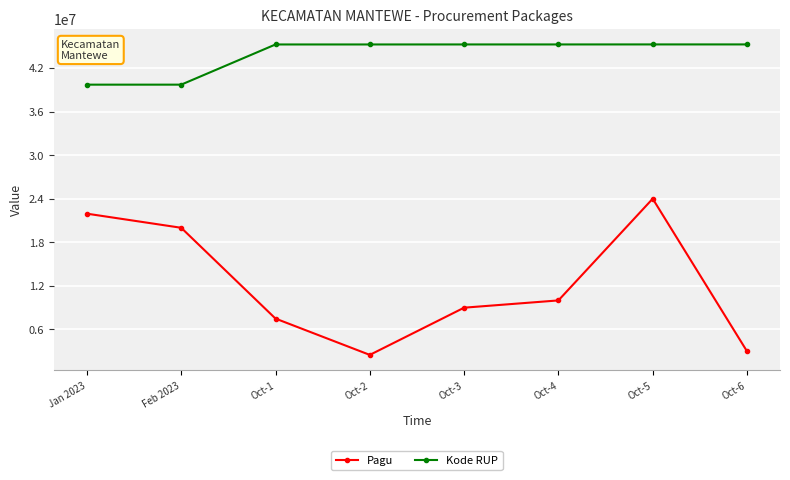

What is the sum of the Pagu values at Oct-4 and Oct-5?

34000000